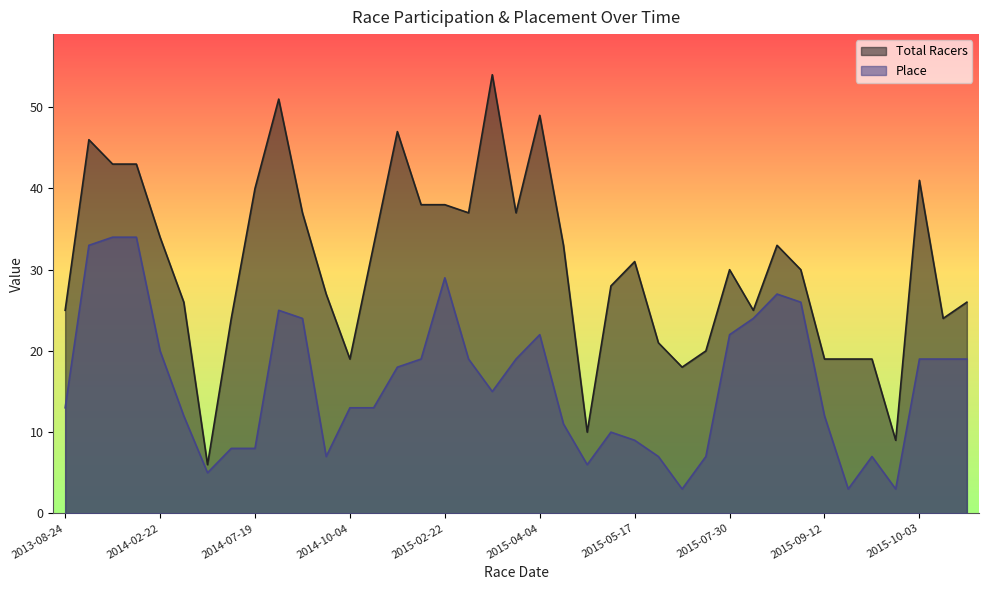

Where does the Place series first go above 15?

2014-01-25